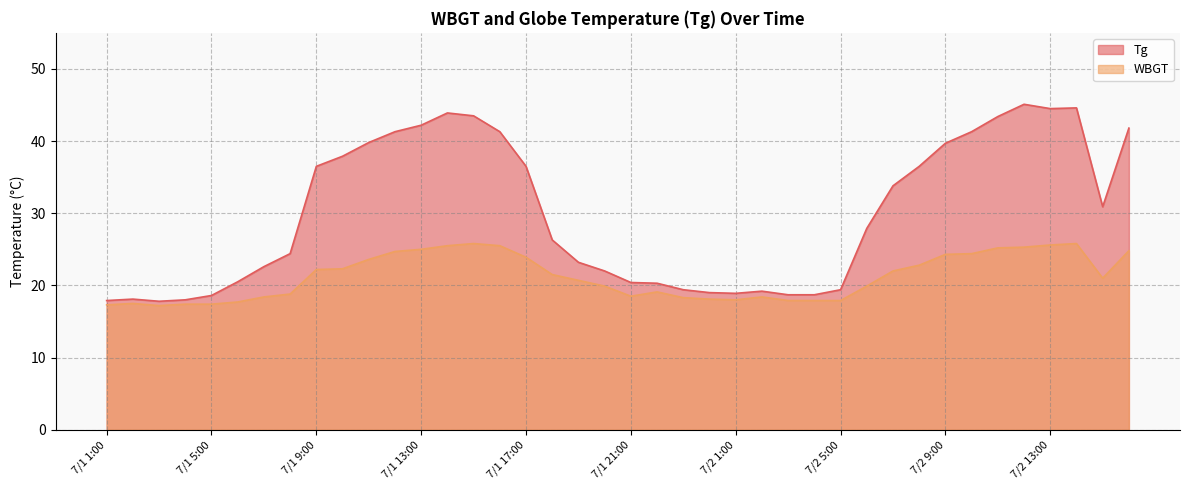

The value of Tg at 7/2 9:00 is 59.2. True or false?

False